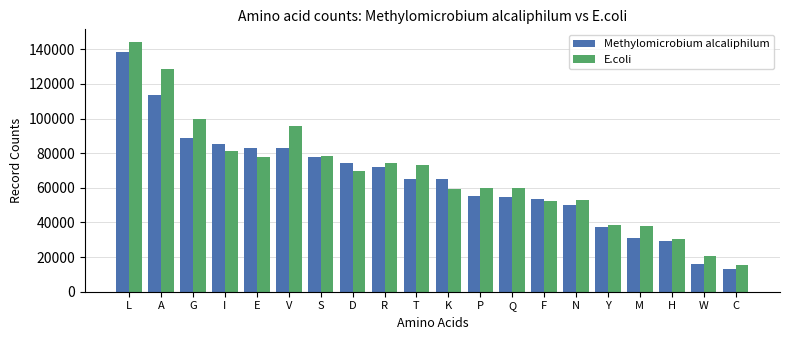

How many bars are there in total?

40